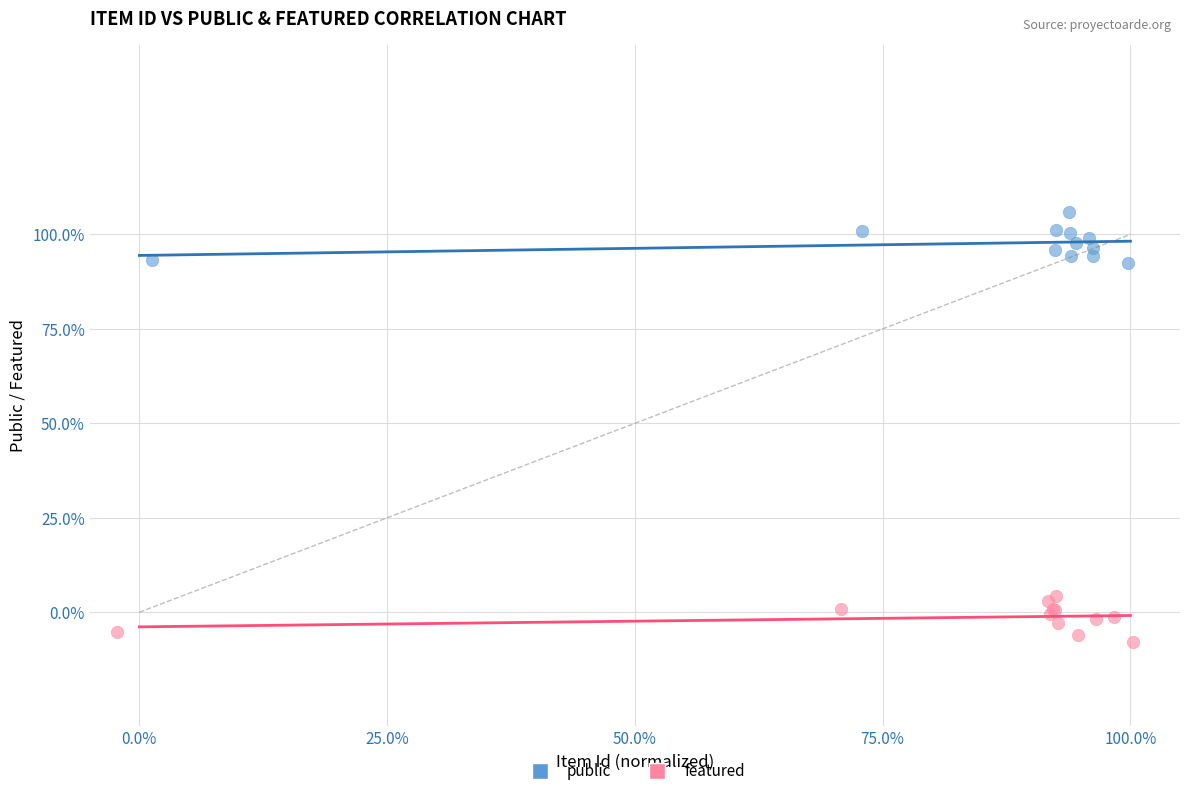

What are all the series names shown in the legend?

public, featured